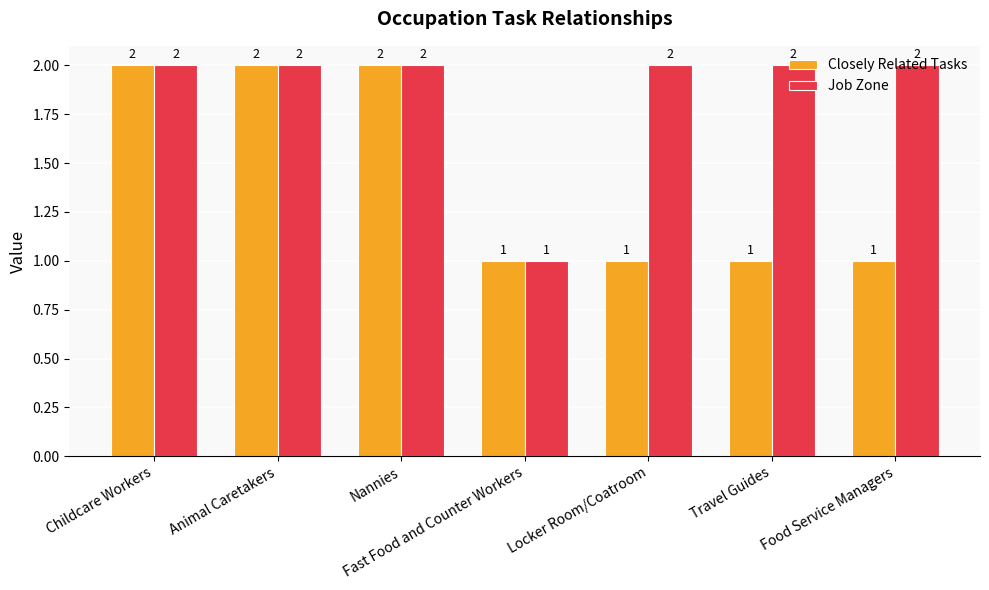

How many values in the Job Zone series are below 2?

1